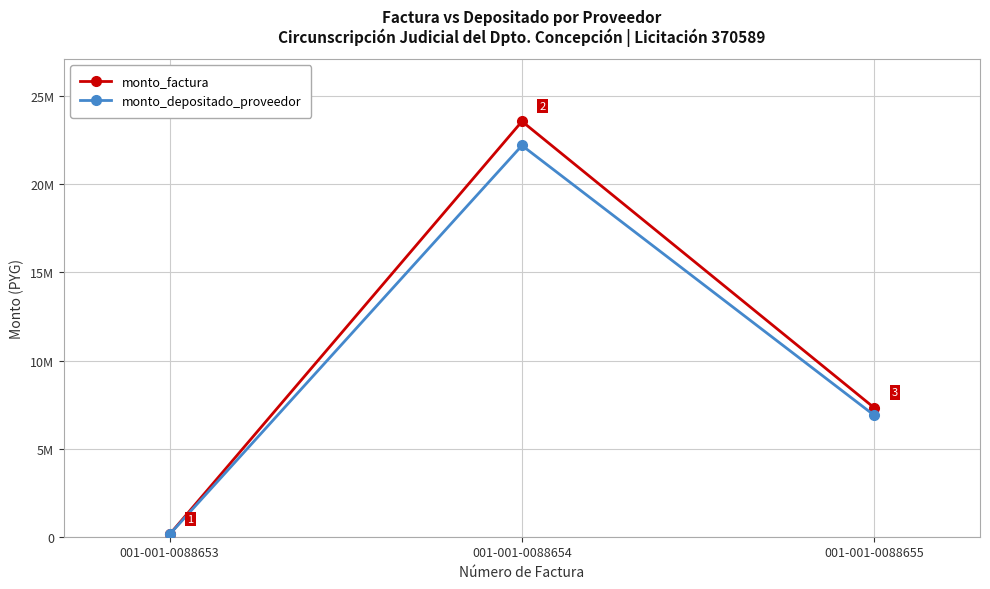

Does the chart have visible grid lines?

Yes